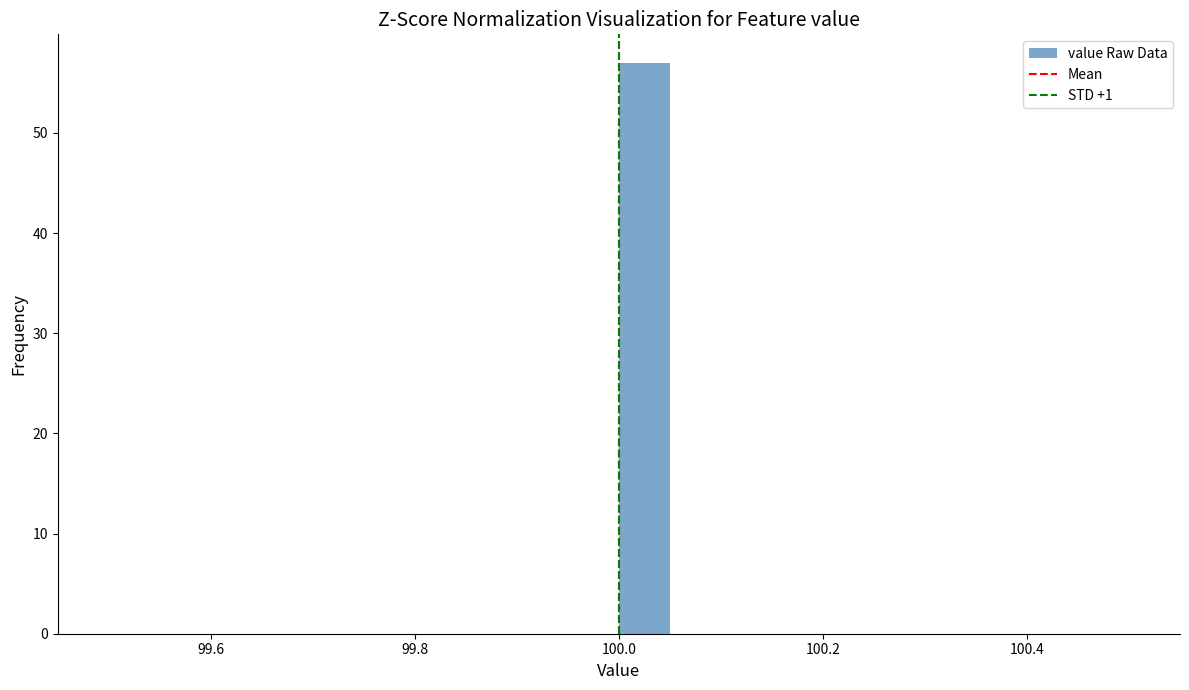

Read against the x-axis, roughly where is the centre of the tallest bar?

100.02